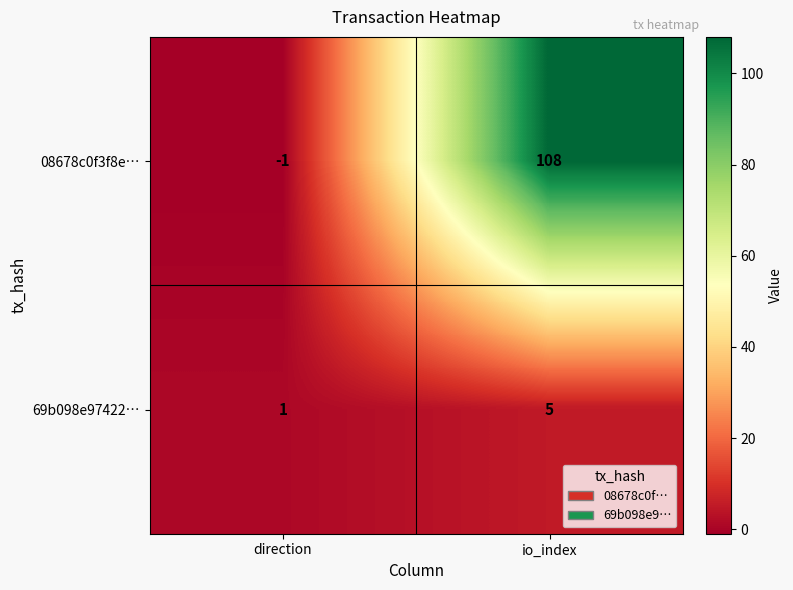

At which label is 69b098e97422… closest to 3?

direction